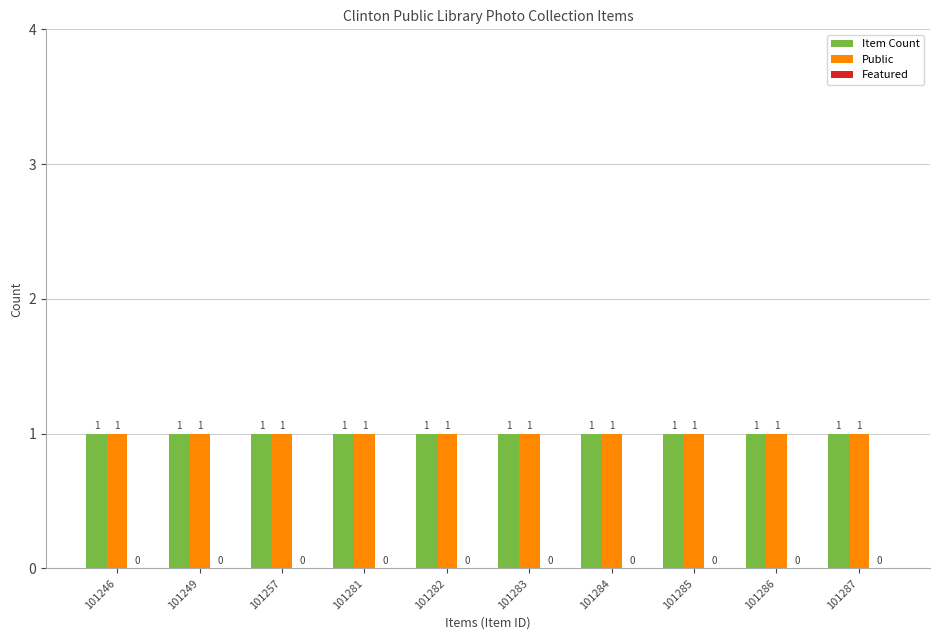

Reading left to right, extract all data points from this chart.

Item Count: 1	1	1	1	1	1	1	1	1	1
Public: 1	1	1	1	1	1	1	1	1	1
Featured: 0	0	0	0	0	0	0	0	0	0